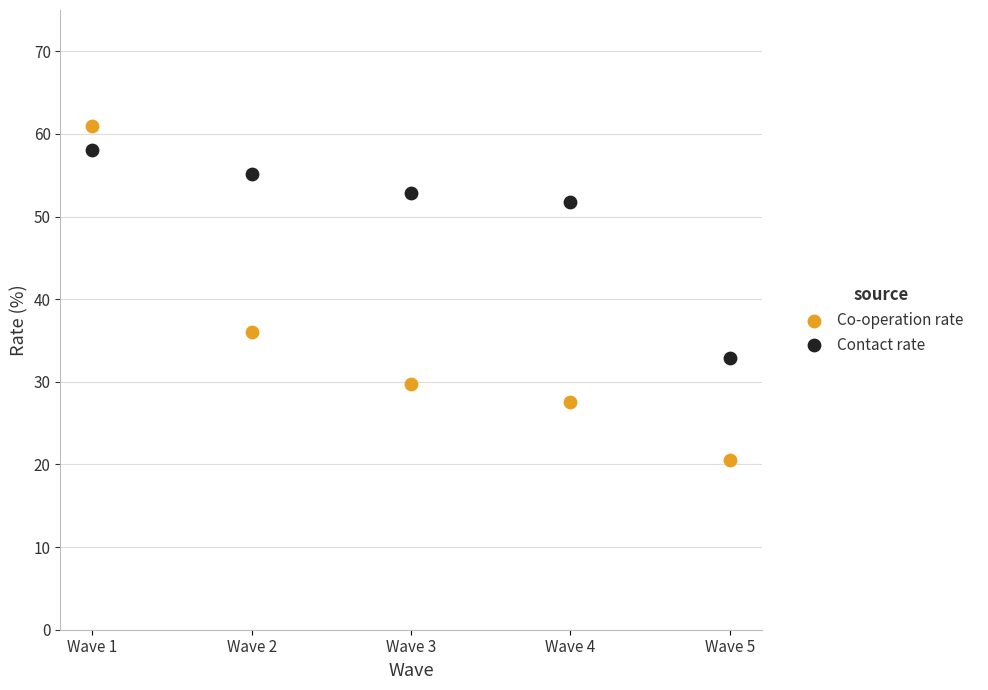

Across all data points, what is the average X value?

3.0